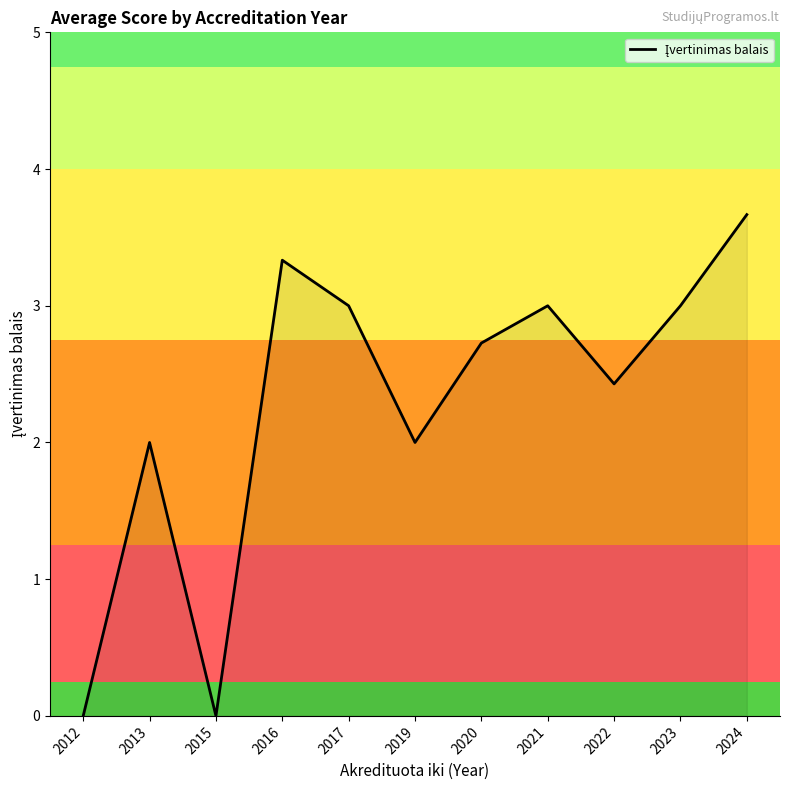

Which label corresponds to the largest value in the chart?

2024